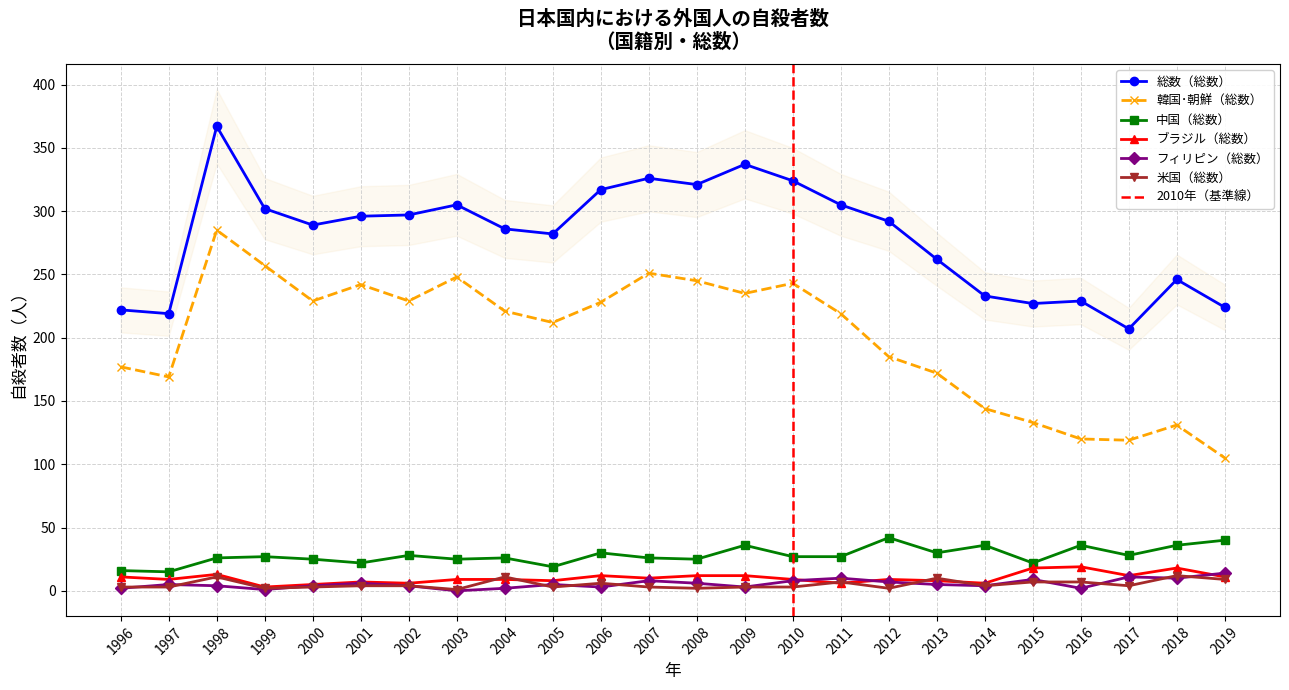

What is the value of the 総数（総数） point at the 6th from the left?

296